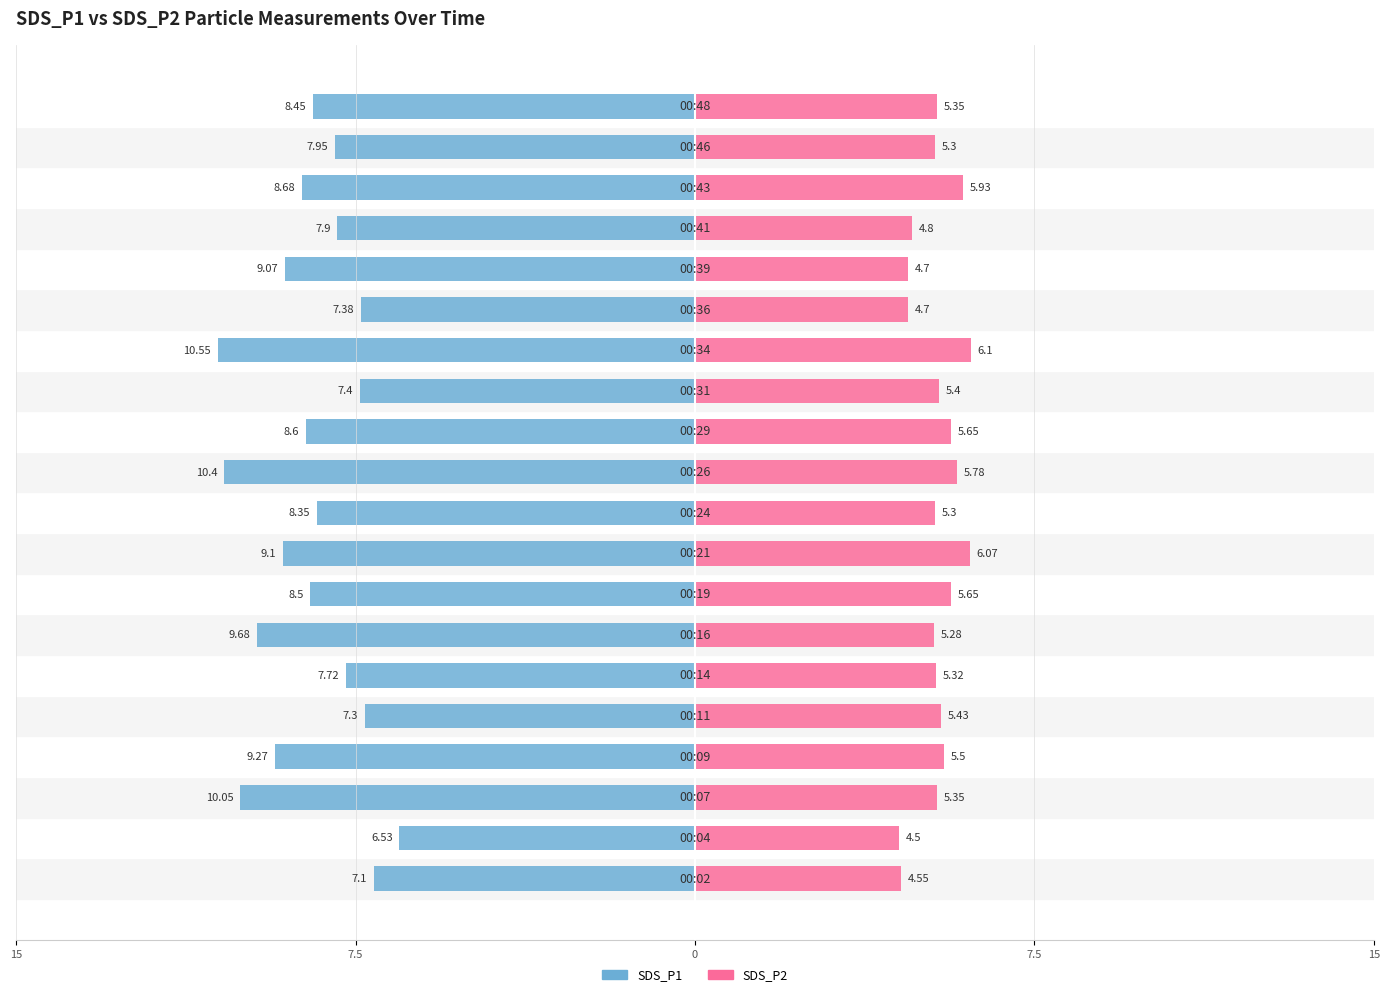

What are all the series names shown in the legend?

SDS_P1, SDS_P2